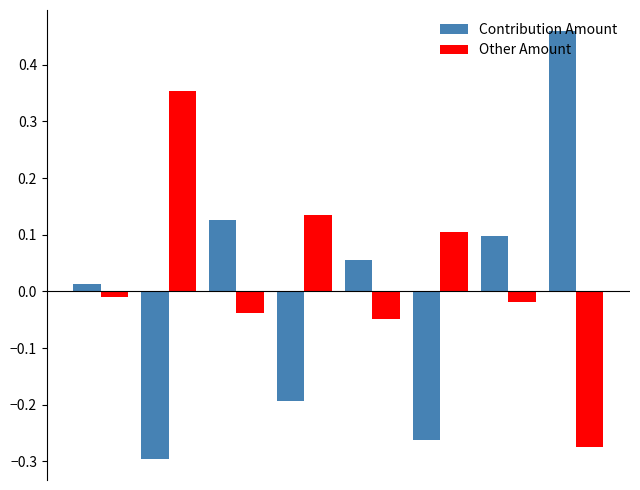

Rank the series by their average value, from lowest to highest.

Contribution Amount, Other Amount